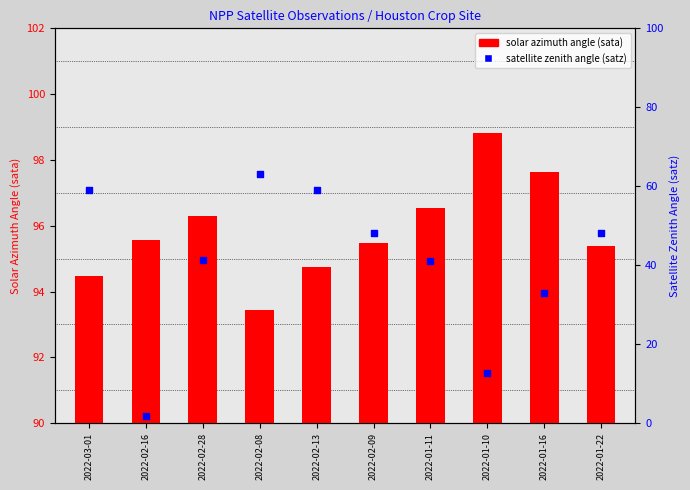

What is the total value across all series at 2022-02-09?

143.7